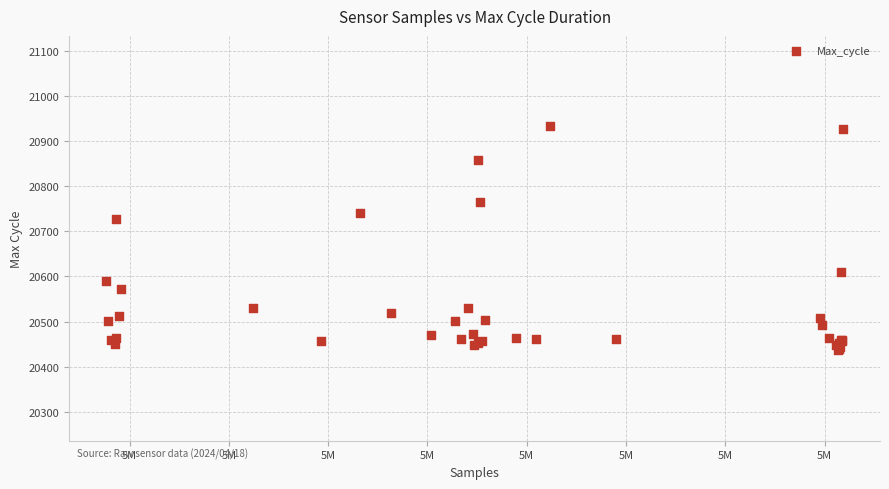

What Y value in the scatter plot is closest to 20684?

20728